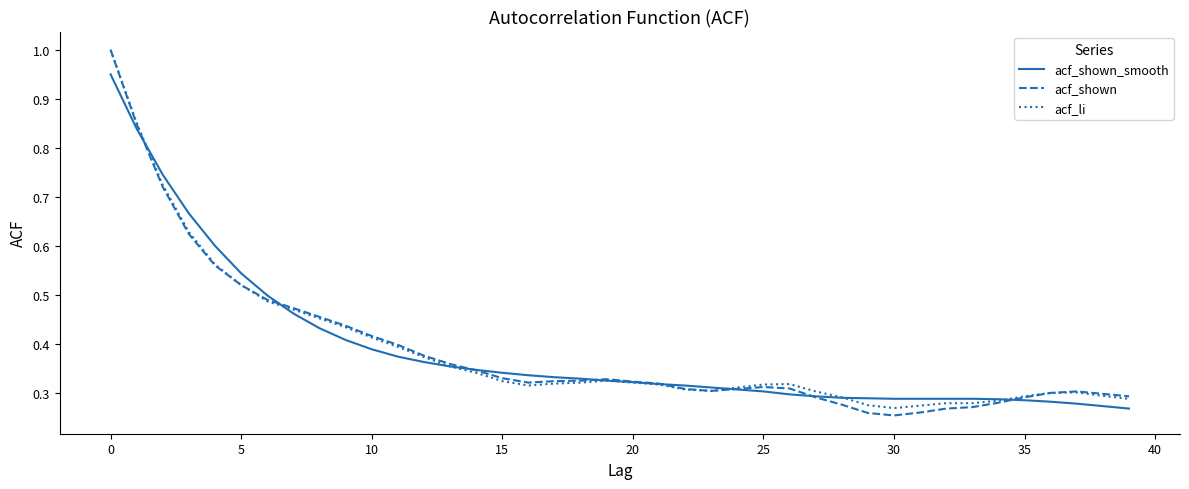

List the series in order of their overall mean, lowest first.

acf_shown, acf_shown_smooth, acf_li